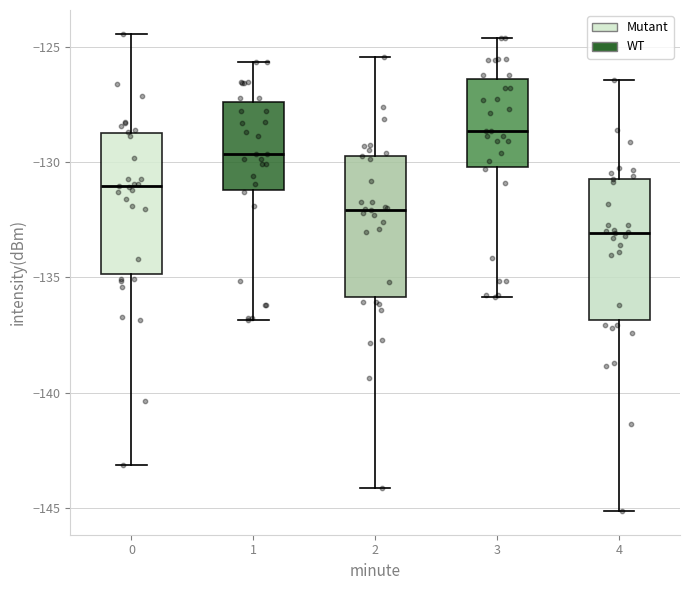

Where does the lower whisker of the box at x = 0 end on the y-axis? The values are not printed on the chart, so give them approximately, as read against the axis.

-143.0